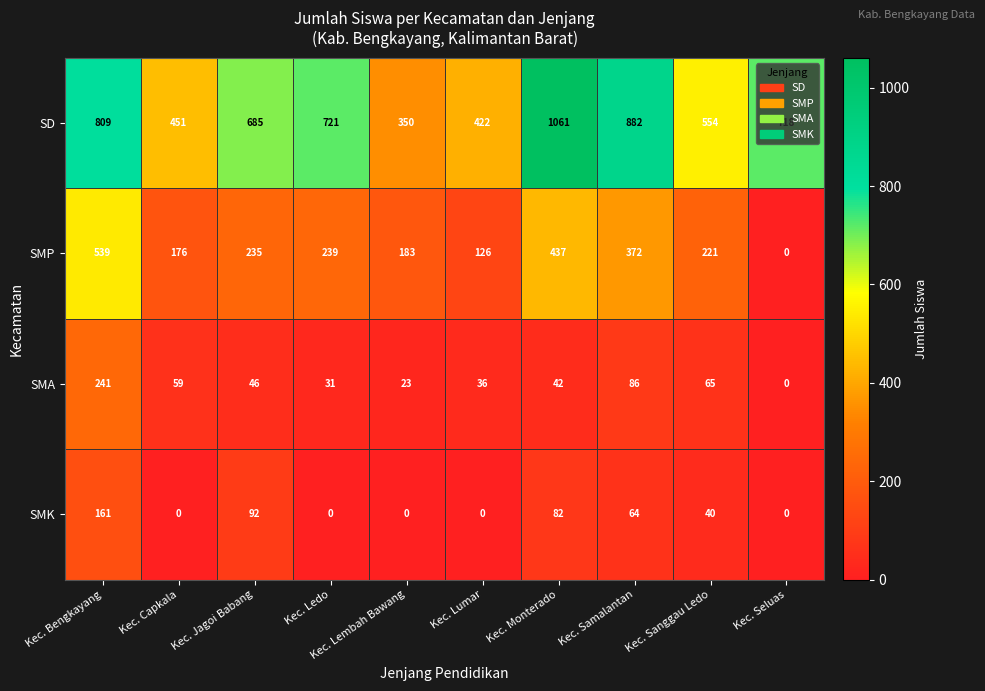

At Kec. Samalantan, list the series in order from largest to smallest.

SD, SMP, SMA, SMK